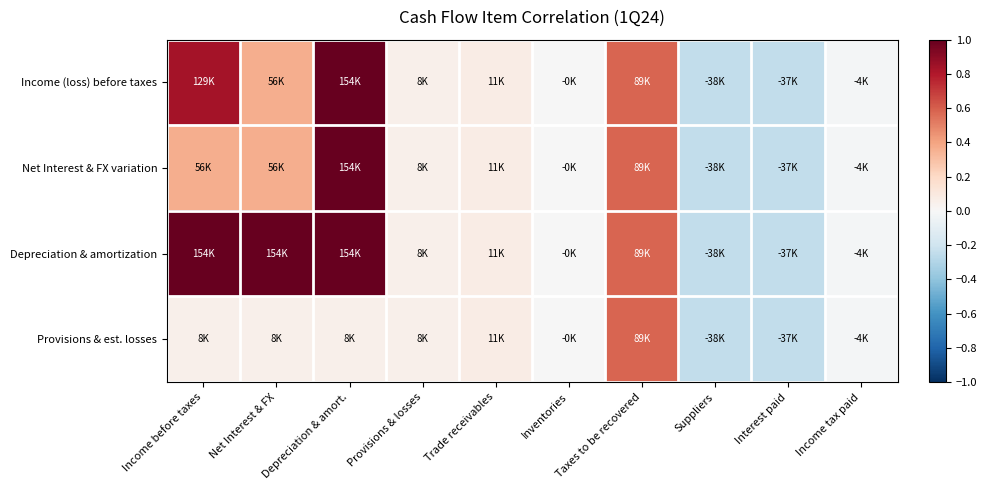

Count the number of categories in the chart.

10